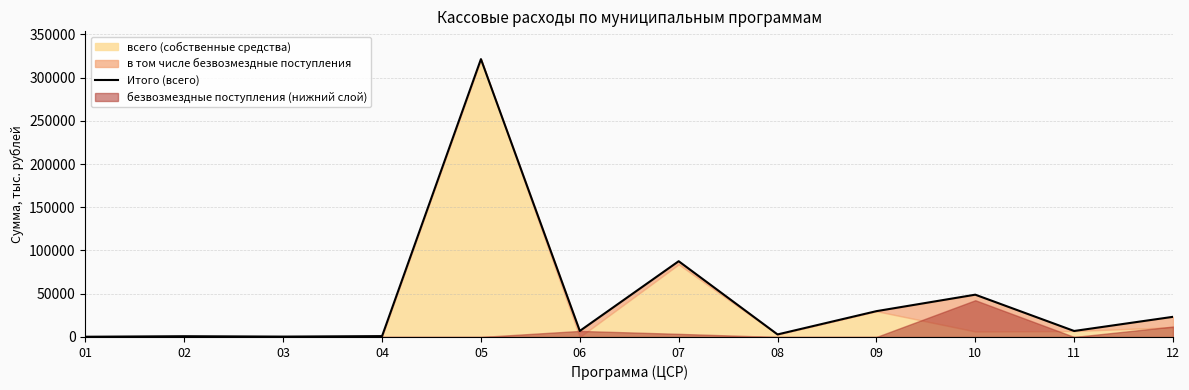

How many lines are shown in the chart?

1